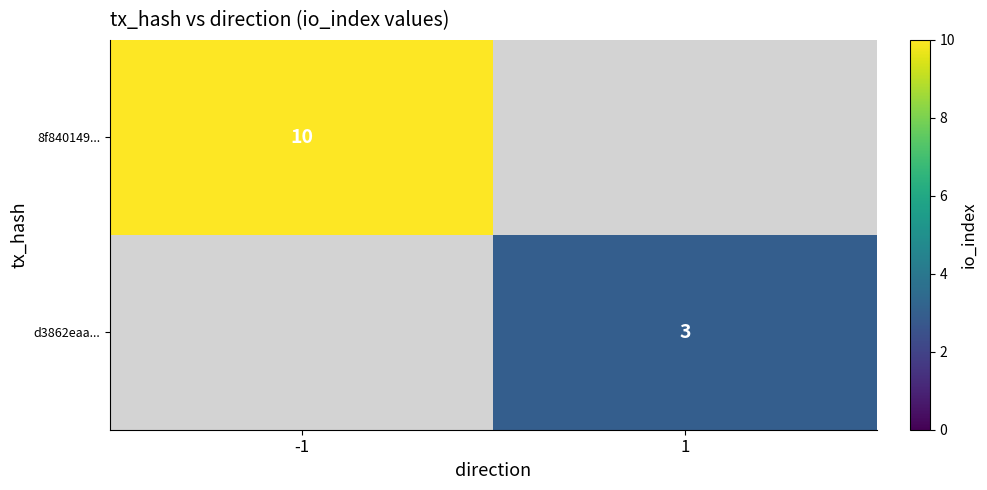

Which label corresponds to the smallest value in the chart?

1